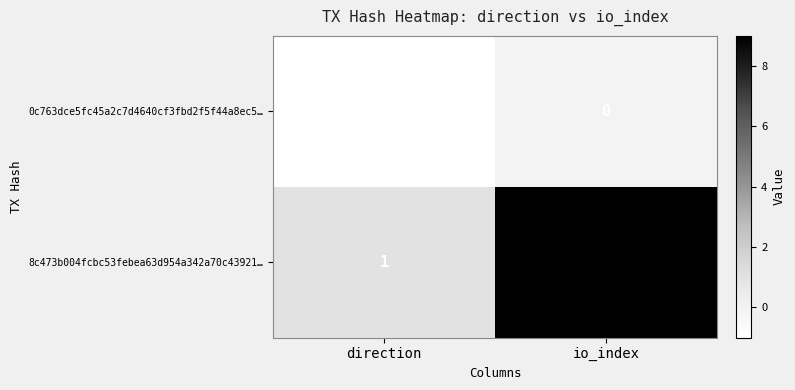

Count the number of data series in this chart.

2